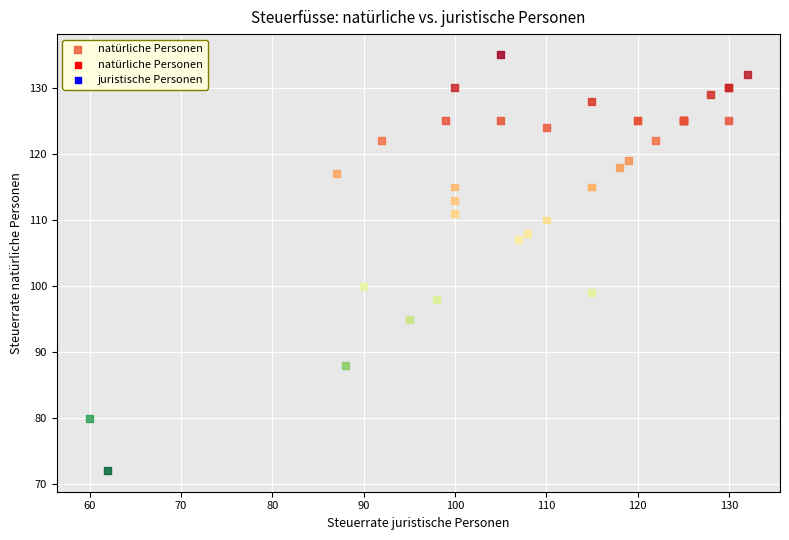

What Y value in the scatter plot is closest to 103?

100